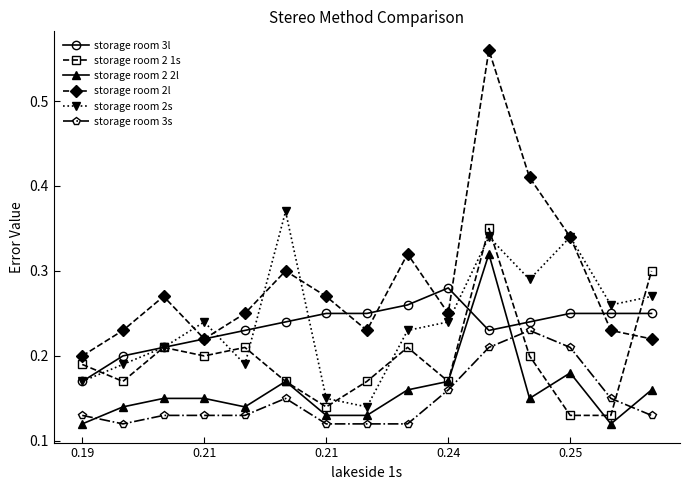

How many interior local peaks does the storage room 2l series have?

4